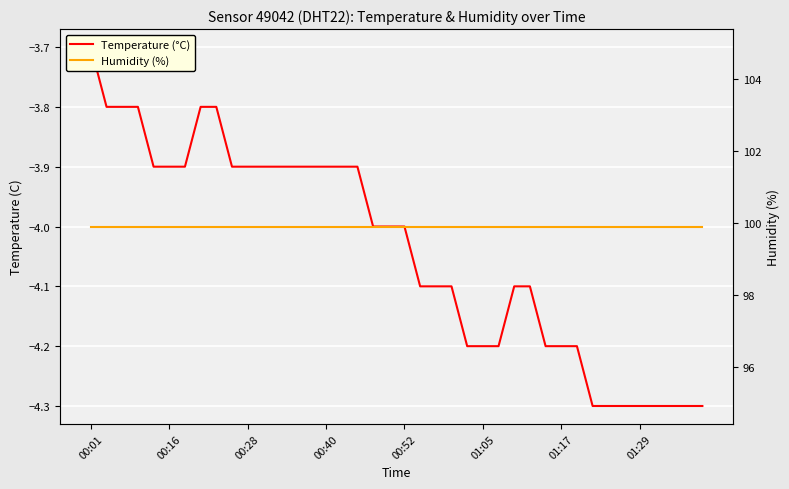

Read the Humidity (%) value at 37.

99.9